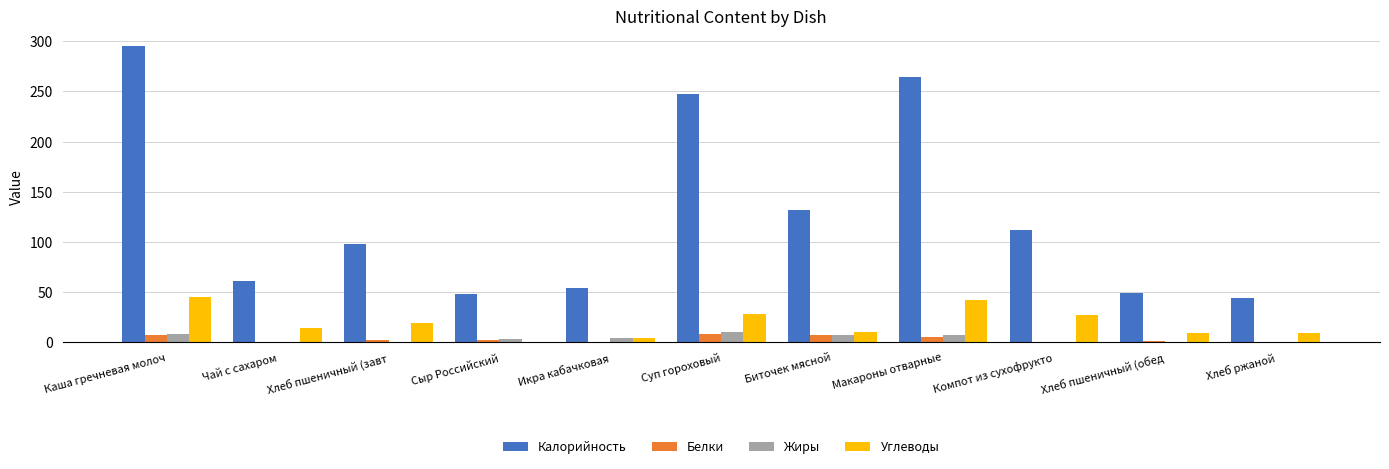

At which label does Жиры first exceed 3?

Каша гречневая молоч